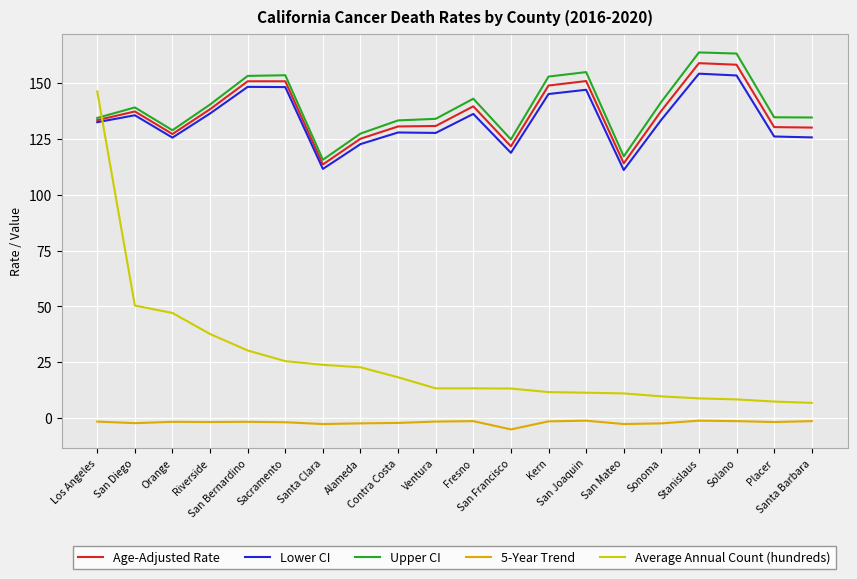

True or false: Lower CI and 5-Year Trend cross at least once.

False